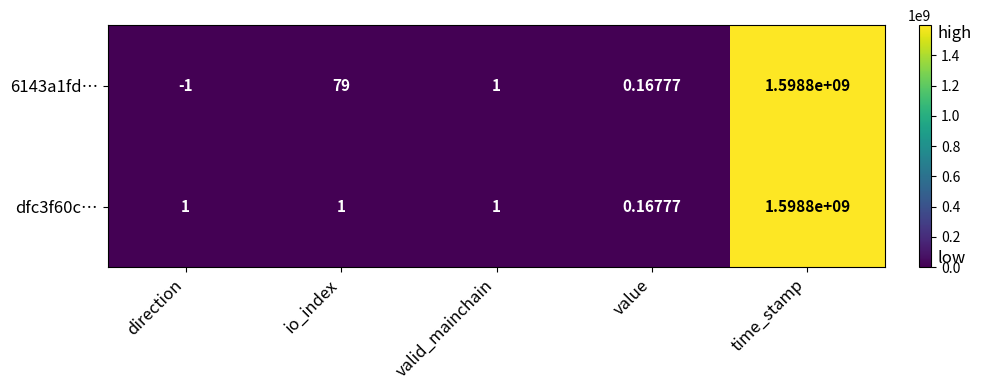

Where is 6143a1fd… nearest to the value 799399999?

io_index